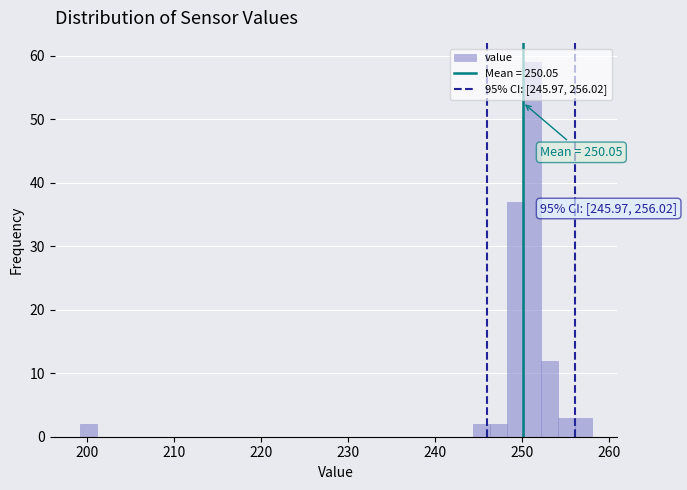

Read against the x-axis, roughly where is the centre of the tallest bar?

251